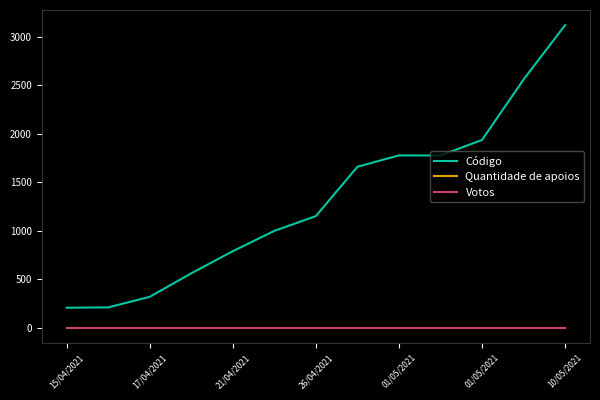

At which category does Código reach its first local valley?

9